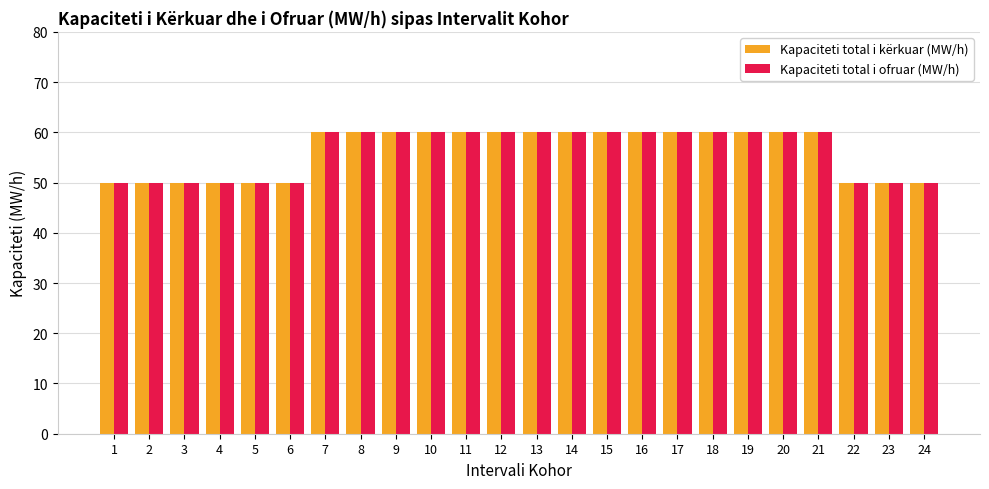

Count the Kapaciteti total i kërkuar (MW/h) values in the range 50 to 60.

24